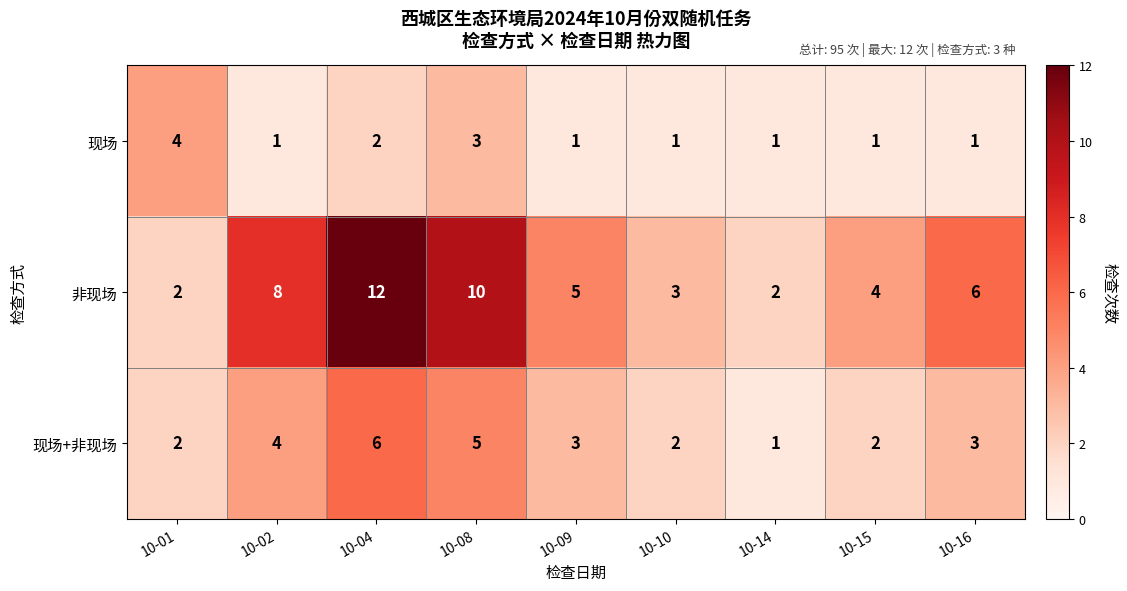

The value of 非现场 at 10-08 is 10. True or false?

True